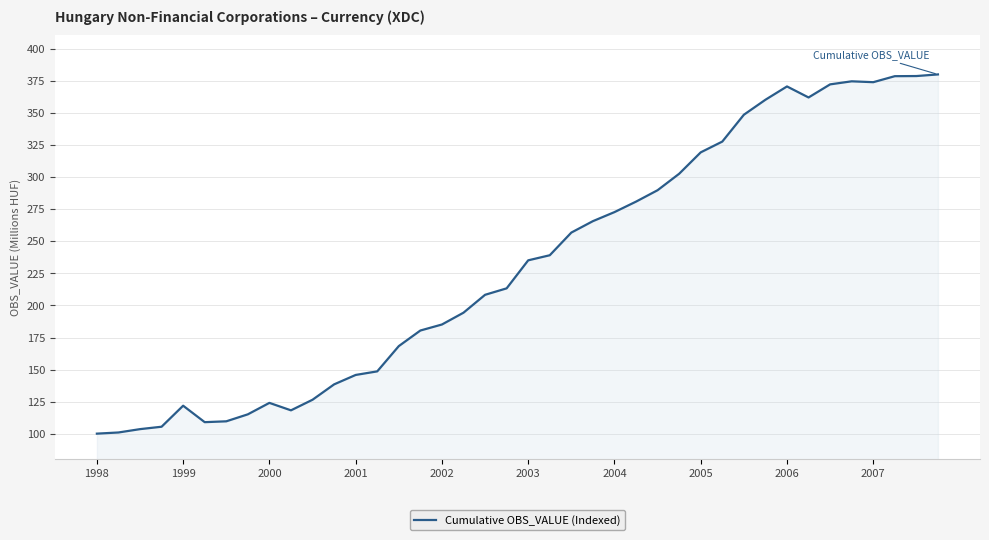

What is the difference between the maximum and minimum values?

280.3